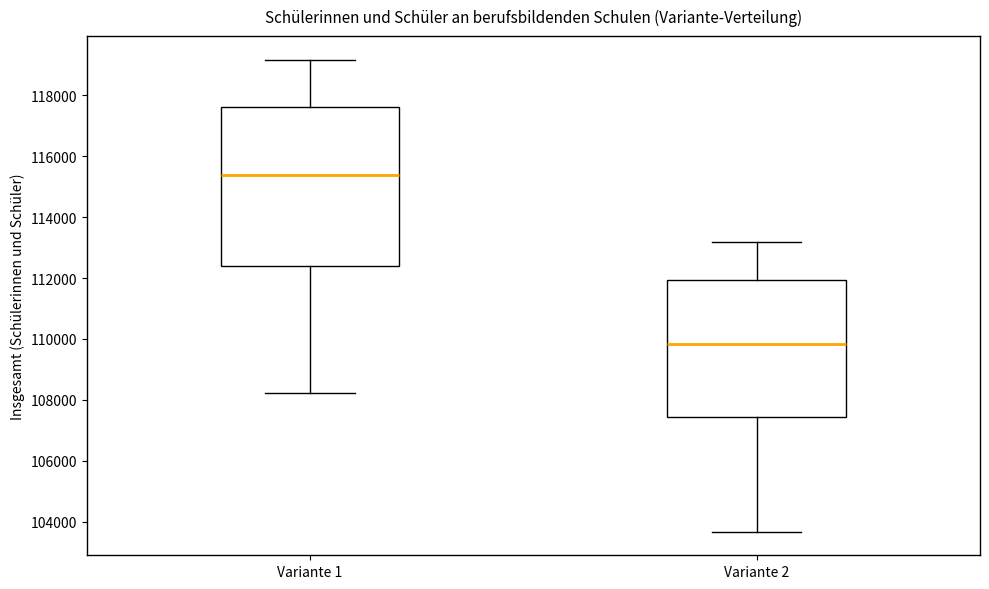

Reading left to right, transcribe this box plot: for each box, give where its median line is, the range the box spans, and where its two whiskers end, as read against the y-axis. The values are not printed on the chart, so give them approximately, as read against the axis.

Variante 1: median 115400, box 112400 to 117600, whiskers 108200 to 119200
Variante 2: median 109800, box 107400 to 112000, whiskers 103600 to 113200